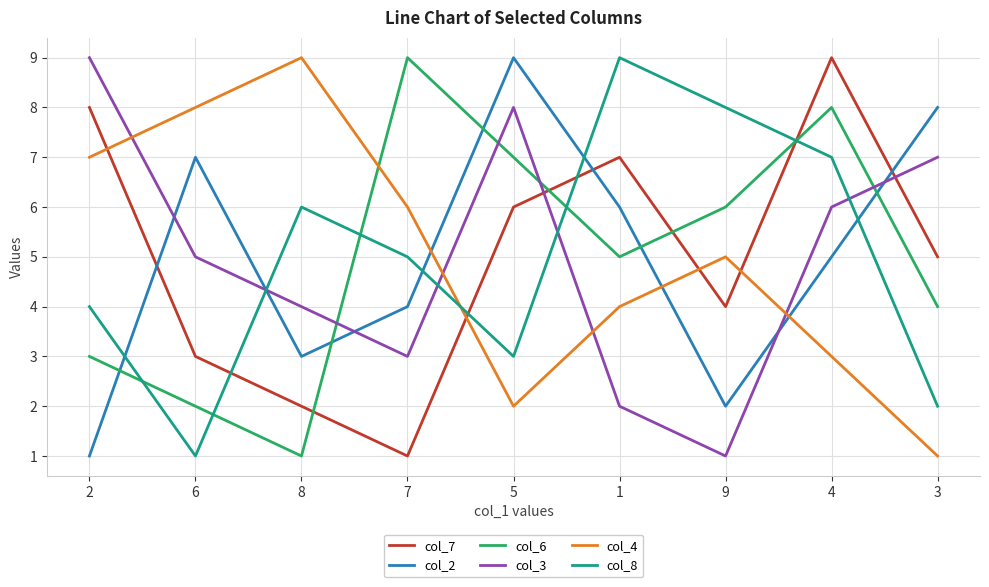

What is the maximum value shown in the chart?

9